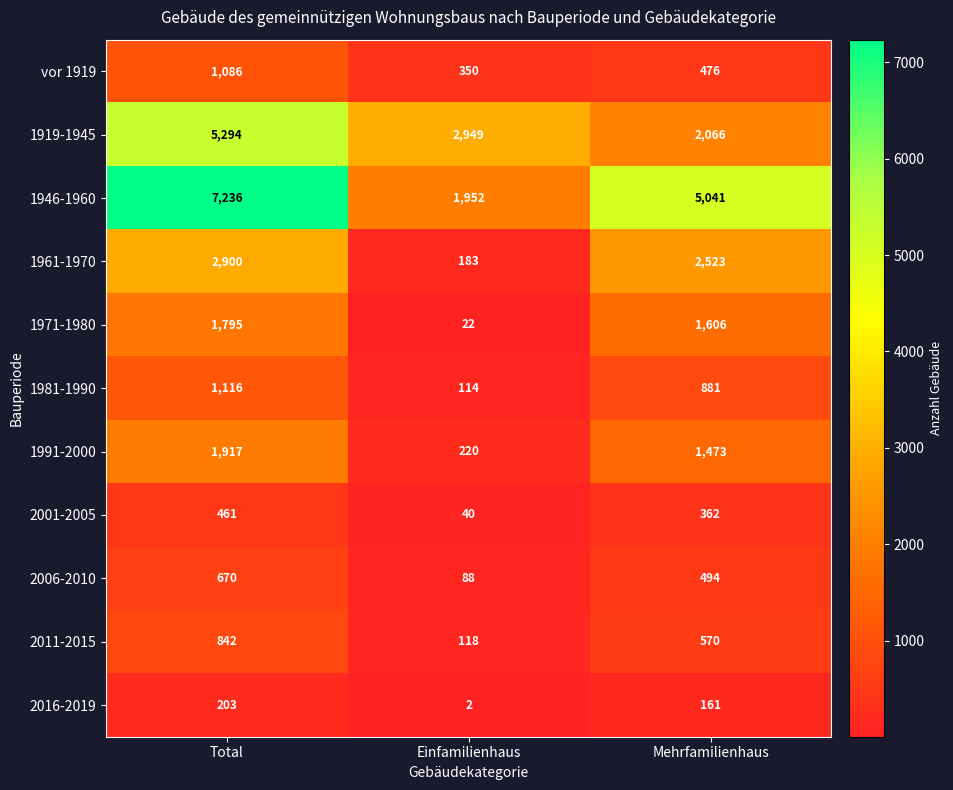

Where is 2001-2005 nearest to the value 250?

Mehrfamilienhaus